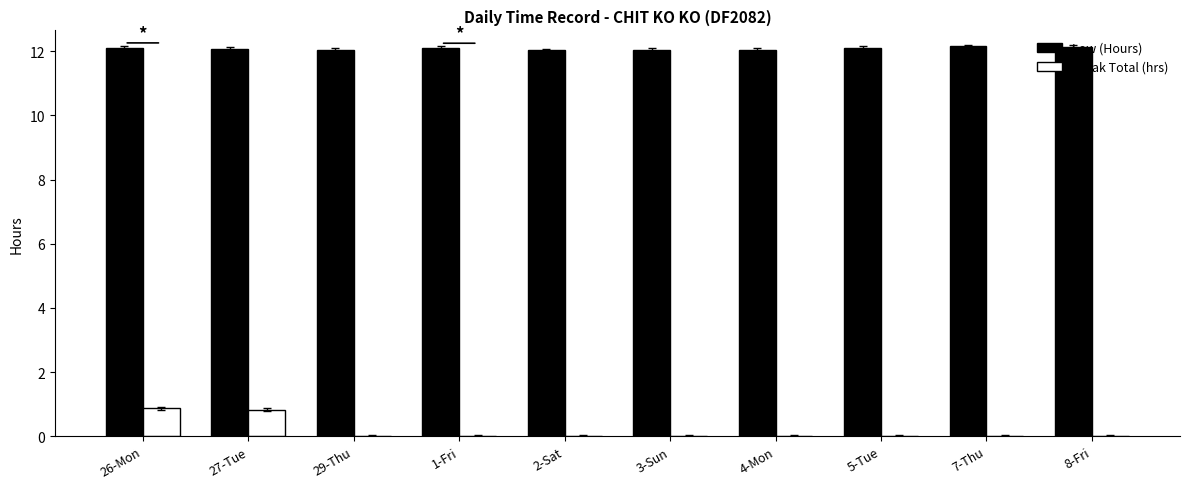

Which series has the largest range (max minus min)?

Break Total (hrs)